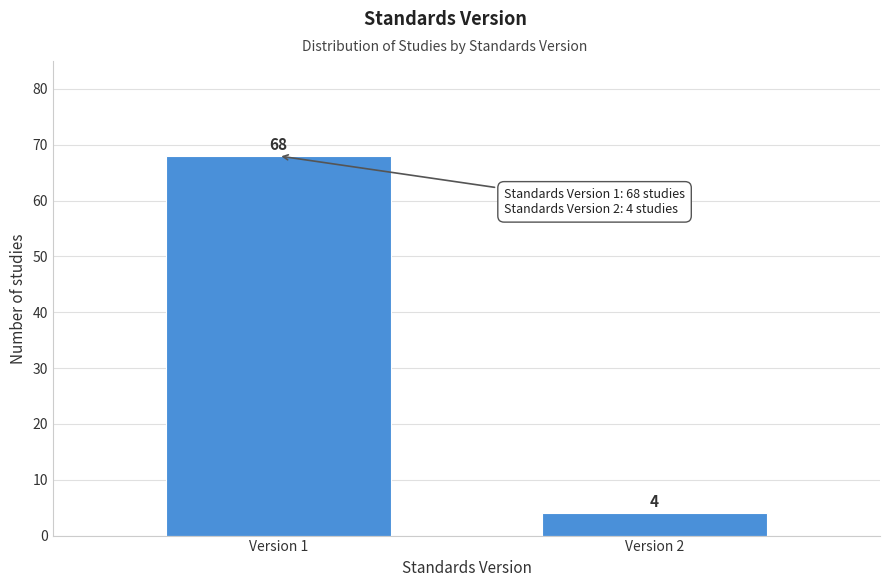

Reading left to right, list all the values displayed in this chart.

68	4